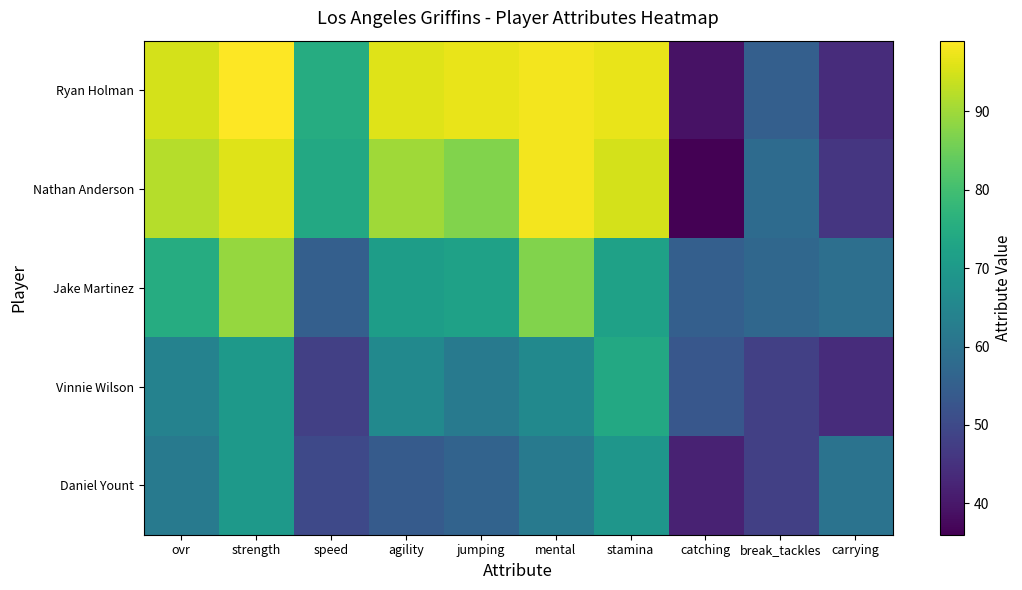

Between agility and stamina, which series saw the biggest shift?

Daniel Yount